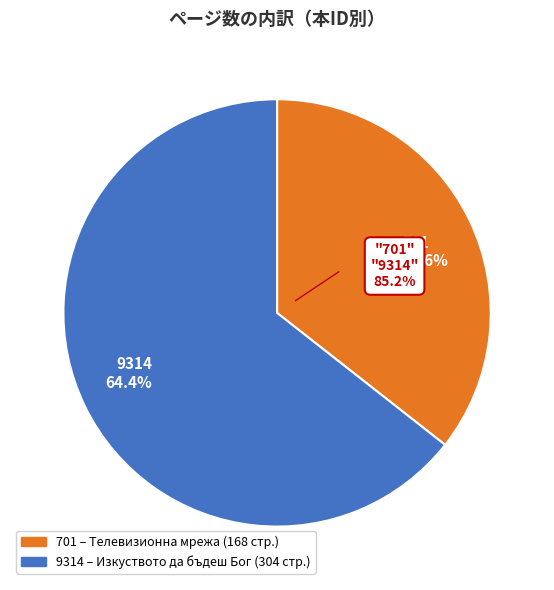

Rank the categories by value from lowest to highest.

701, 9314